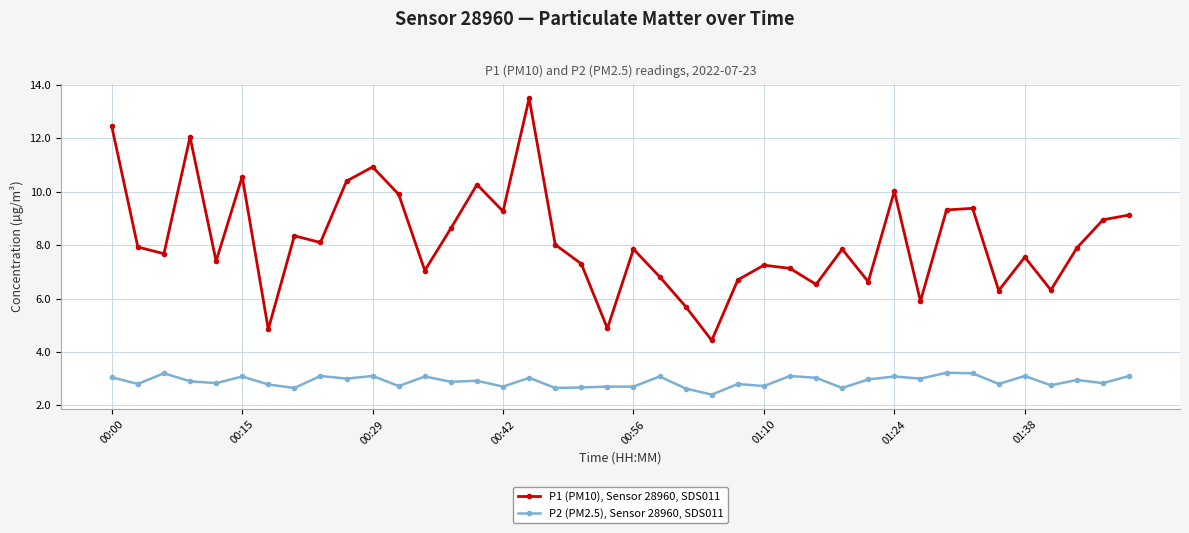

True or false: P2 (PM2.5), Sensor 28960, SDS011 and P1 (PM10), Sensor 28960, SDS011 intersect in this chart.

False